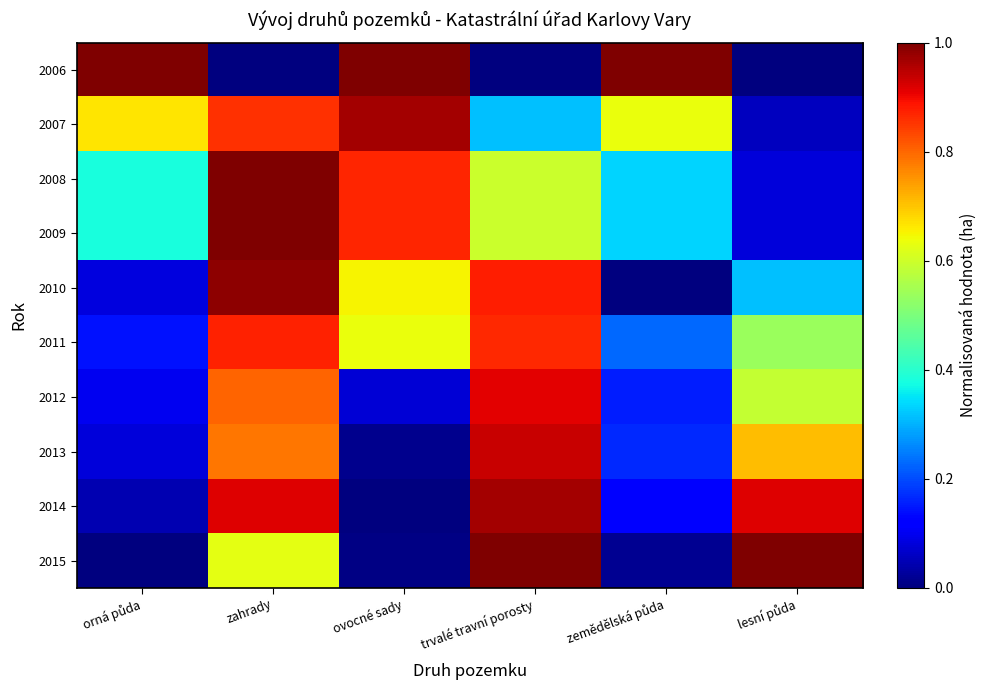

Reading left to right, extract all data points from this chart.

2006: orná půda=1.0	zahrady=0.0	ovocné sady=1.0	trvalé travní porosty=0.0	zemědělská půda=1.0	lesní půda=0.0
2007: orná půda=0.7	zahrady=0.9	ovocné sady=1.0	trvalé travní porosty=0.3	zemědělská půda=0.6	lesní půda=0.1
2008: orná půda=0.4	zahrady=1.0	ovocné sady=0.9	trvalé travní porosty=0.6	zemědělská půda=0.3	lesní půda=0.1
2009: orná půda=0.4	zahrady=1.0	ovocné sady=0.9	trvalé travní porosty=0.6	zemědělská půda=0.3	lesní půda=0.1
2010: orná půda=0.1	zahrady=1.0	ovocné sady=0.7	trvalé travní porosty=0.9	zemědělská půda=0.0	lesní půda=0.3
2011: orná půda=0.1	zahrady=0.9	ovocné sady=0.6	trvalé travní porosty=0.9	zemědělská půda=0.2	lesní půda=0.5
2012: orná půda=0.1	zahrady=0.8	ovocné sady=0.1	trvalé travní porosty=0.9	zemědělská půda=0.2	lesní půda=0.6
2013: orná půda=0.1	zahrady=0.8	ovocné sady=0.0	trvalé travní porosty=0.9	zemědělská půda=0.2	lesní půda=0.7
2014: orná půda=0.0	zahrady=0.9	ovocné sady=0.0	trvalé travní porosty=1.0	zemědělská půda=0.1	lesní půda=0.9
2015: orná půda=0.0	zahrady=0.6	ovocné sady=0.0	trvalé travní porosty=1.0	zemědělská půda=0.0	lesní půda=1.0